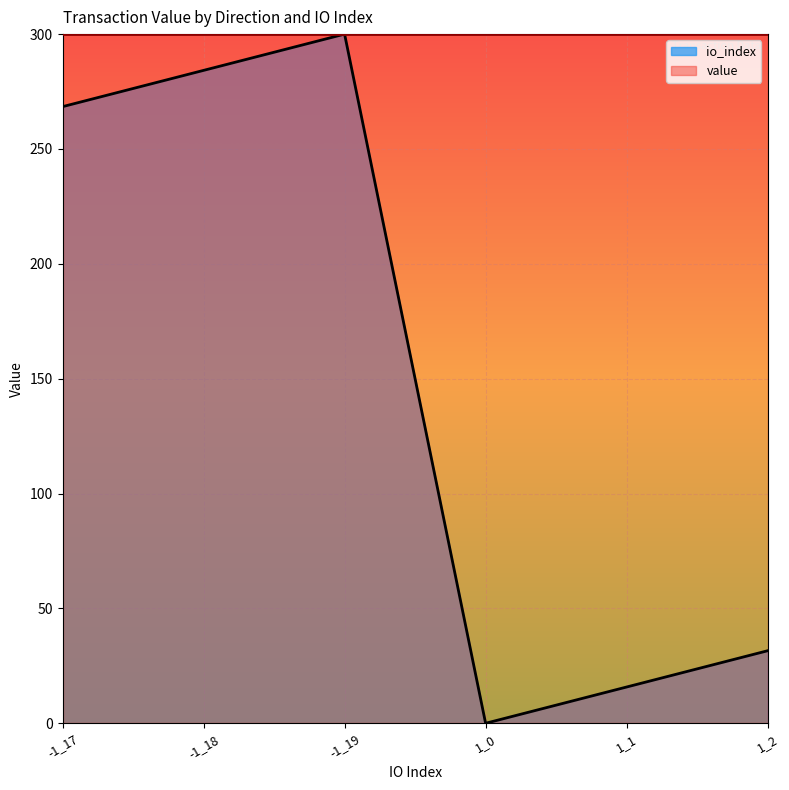

Rank the categories by value from lowest to highest.

1_0, 1_1, 1_2, -1_17, -1_18, -1_19